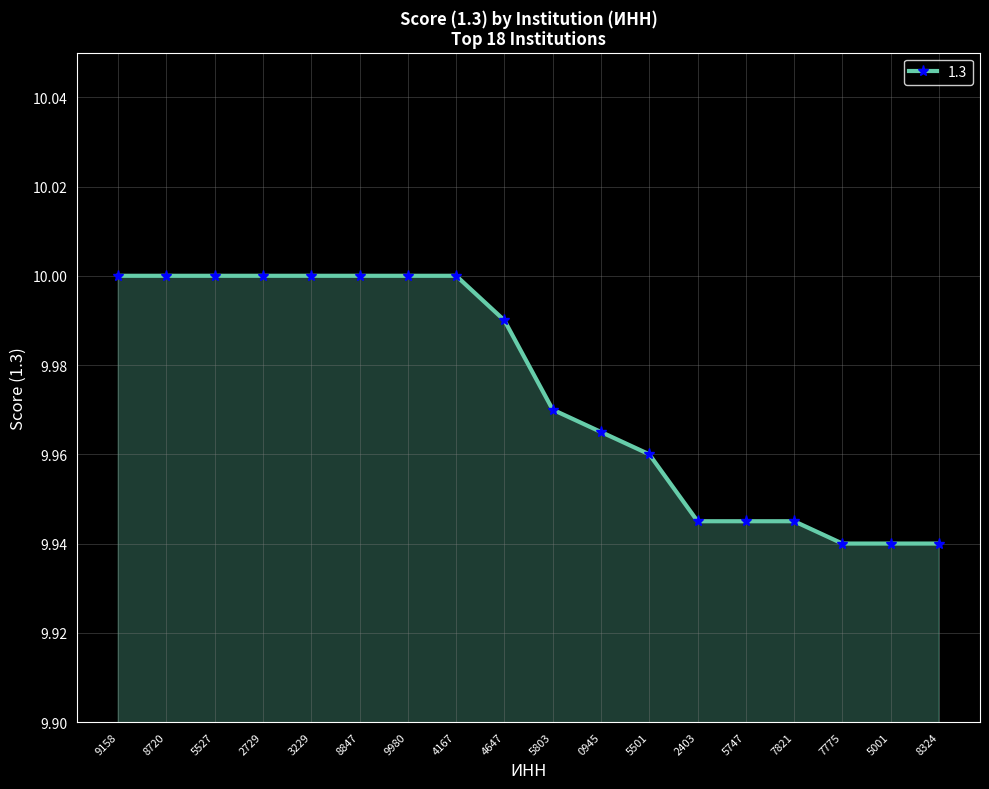

What is the label of the 12th point from the right?

9980